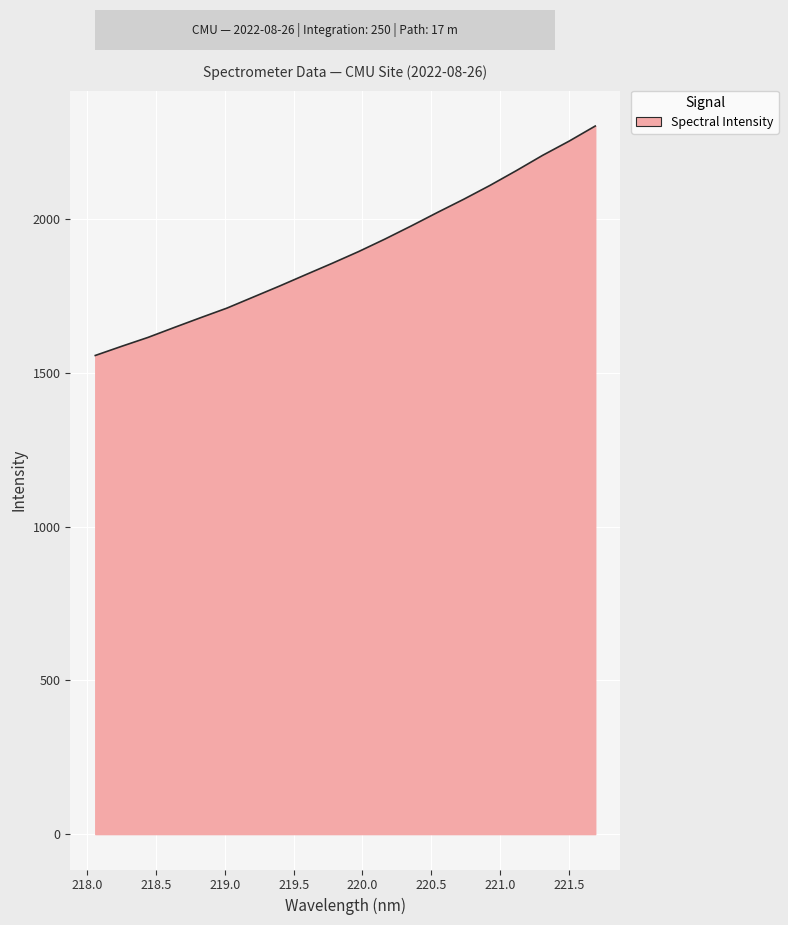

What is the maximum value shown in the chart?

2303.4